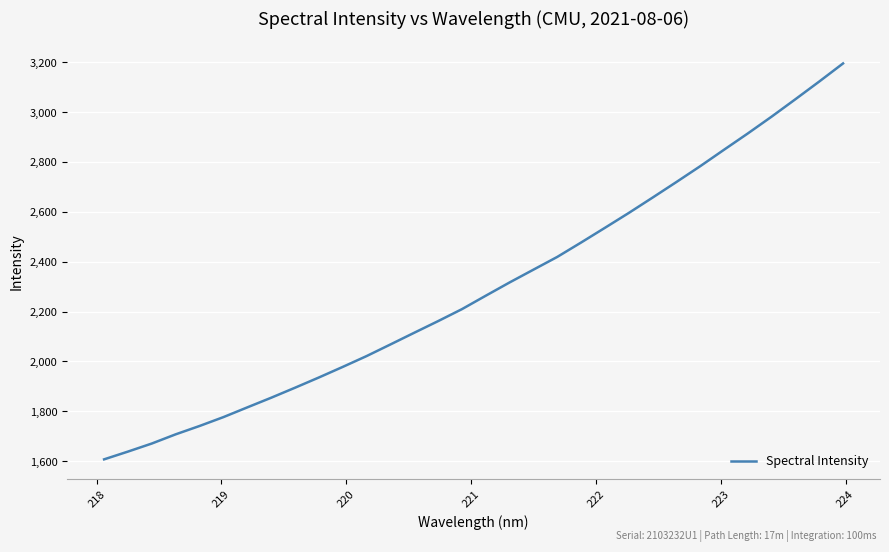

What is the maximum value shown in the chart?

3195.3